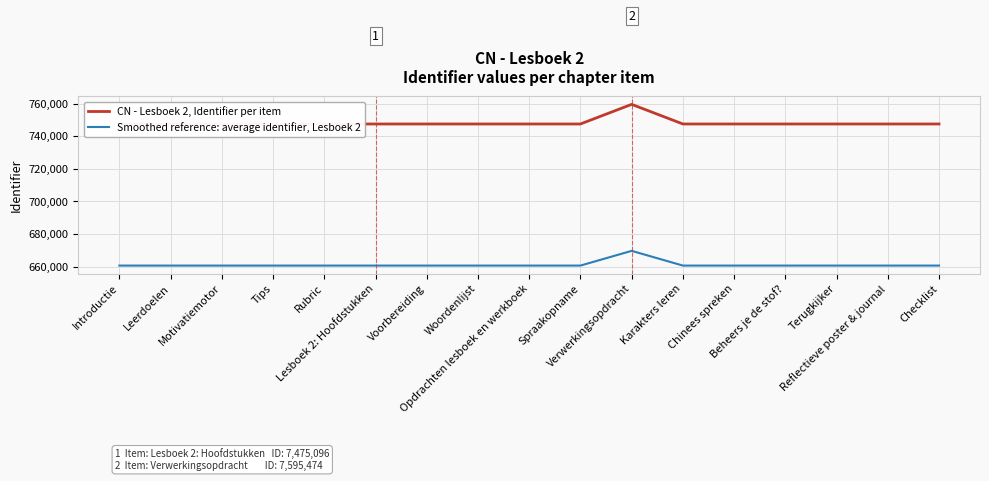

What is the label of the 10th point from the left?

Spraakopname